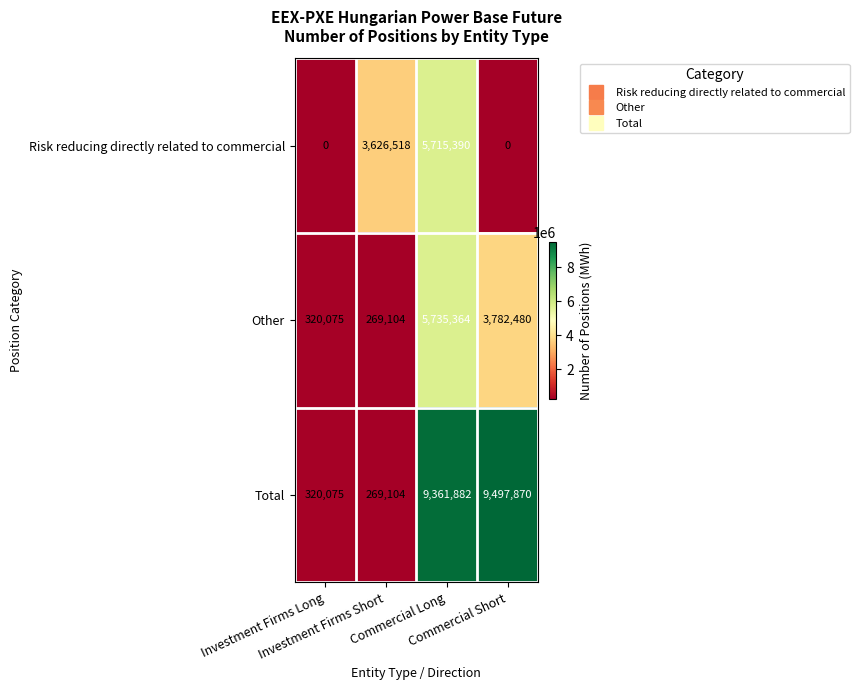

Which series has the largest total across all categories?

Total